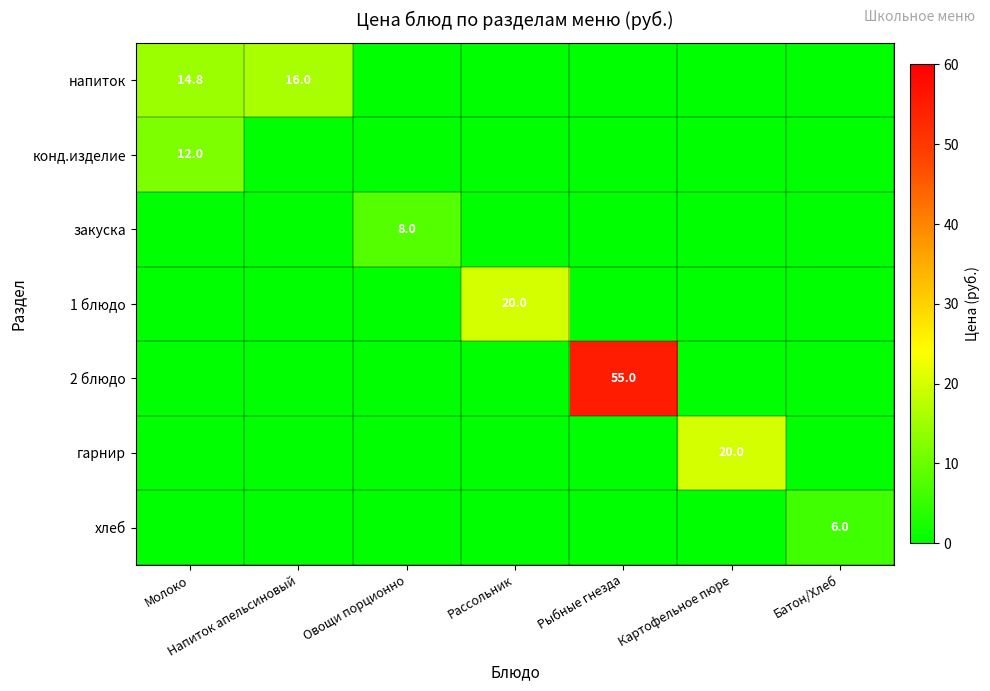

Count the хлеб values in the range 0 to 1.

6